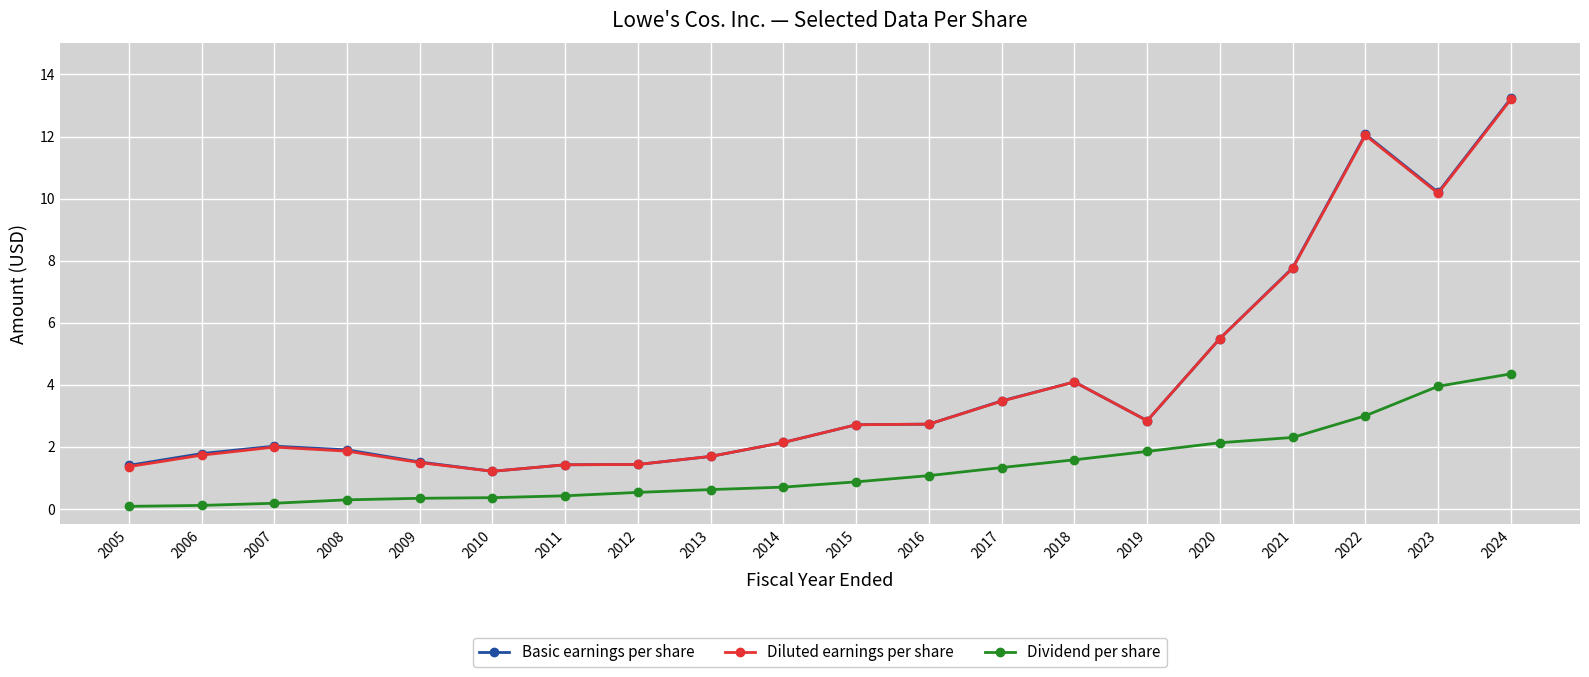

Is the value of Dividend per share at 2011 greater than the value of Diluted earnings per share at 2024?

No